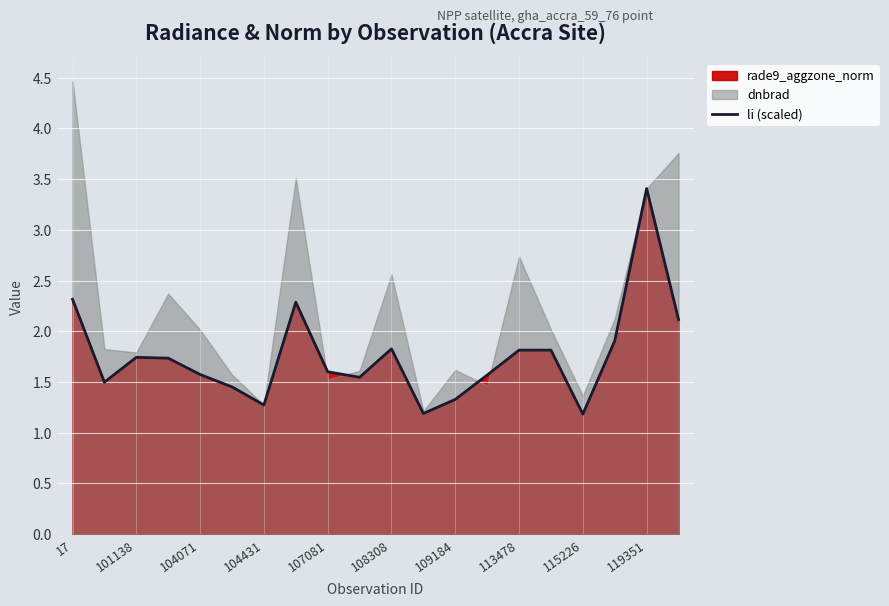

How many points are lower than both their immediate neighbors (excluding endpoints)?

5